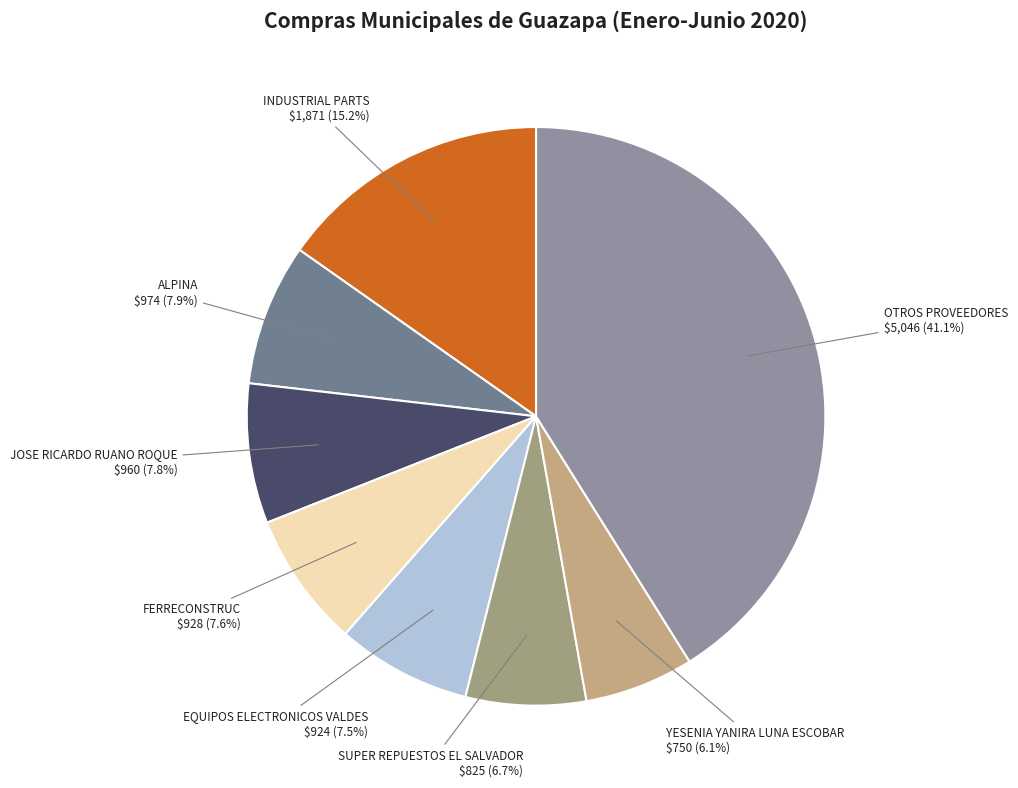

Count the number of slices in the pie.

8